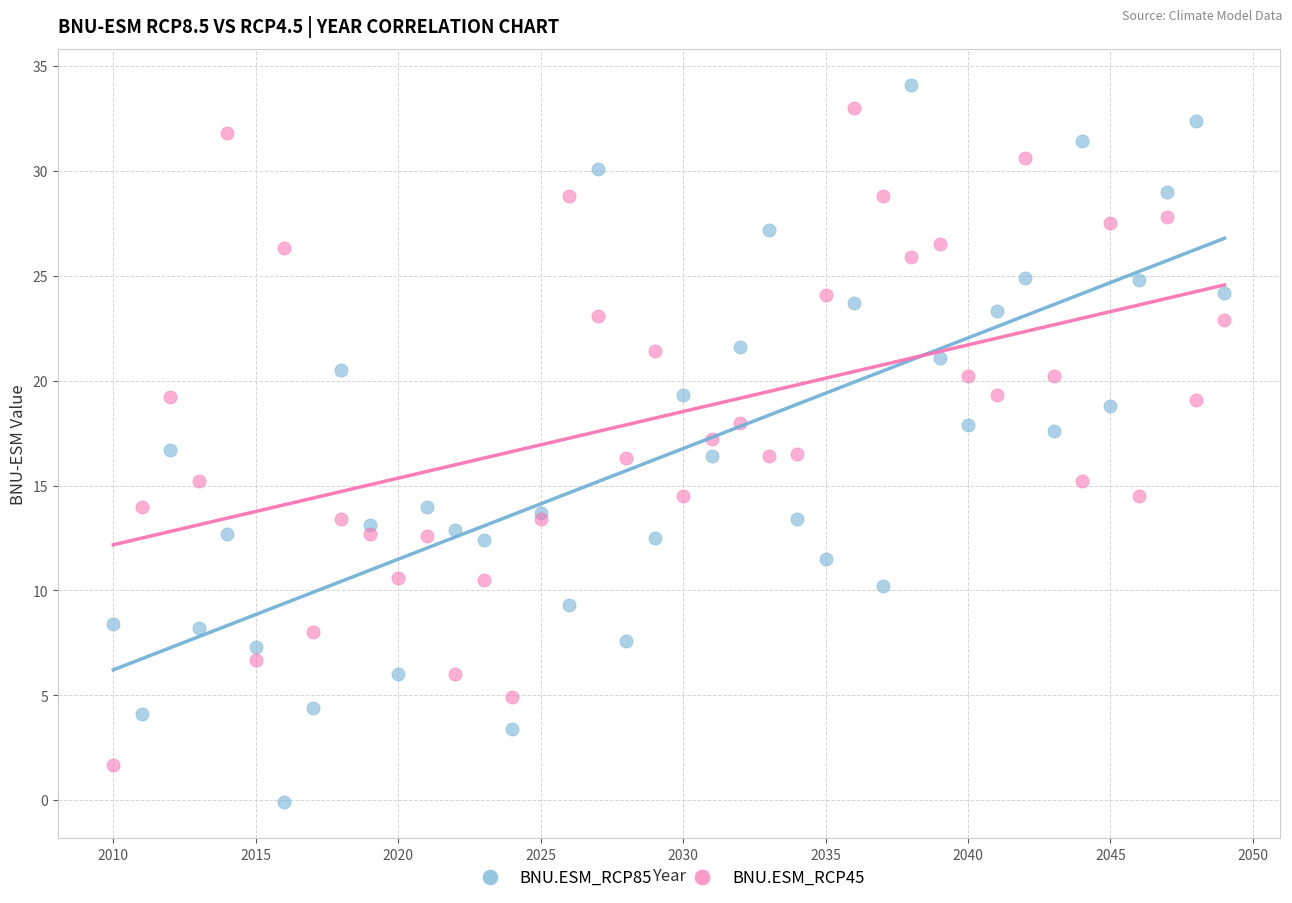

Which series contains the highest Y value?

BNU.ESM_RCP85